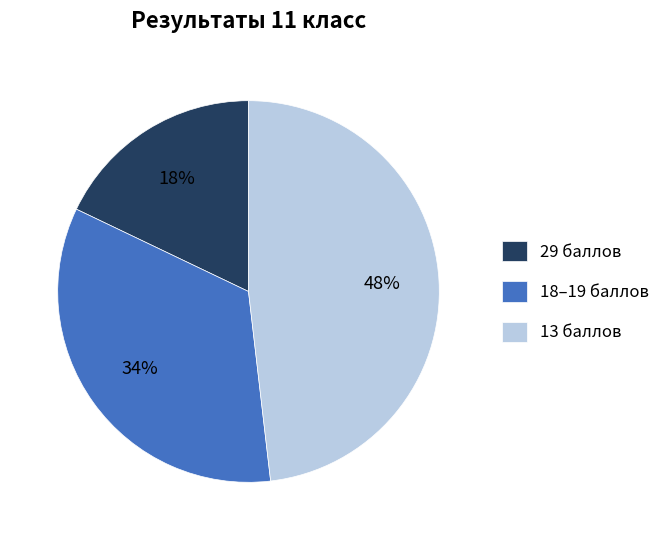

Does 13 баллов represent more than half of the total?

No